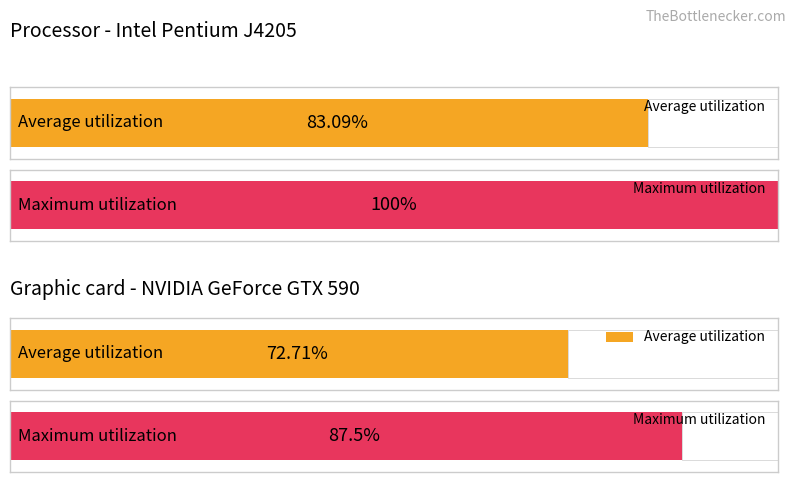

How many categories are shown in the chart?

4